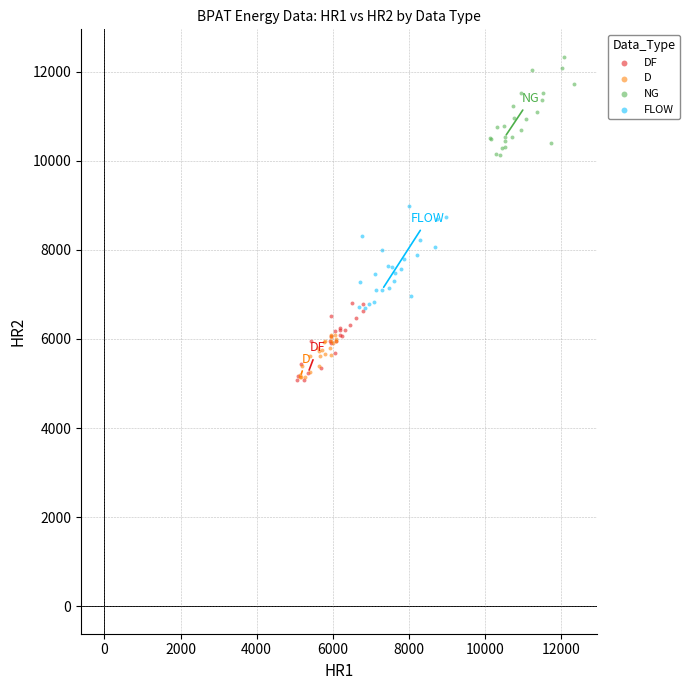

Which series reaches the maximum Y coordinate?

NG